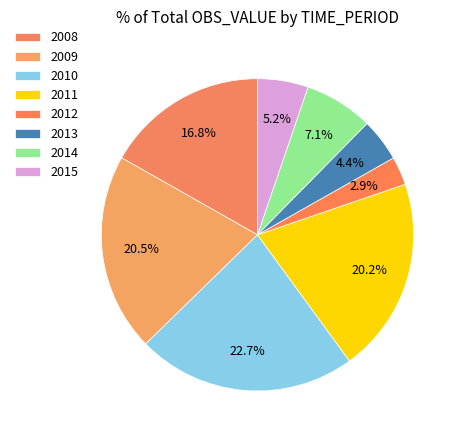

To the nearest percent, what percentage of the pie is 2009?

21%